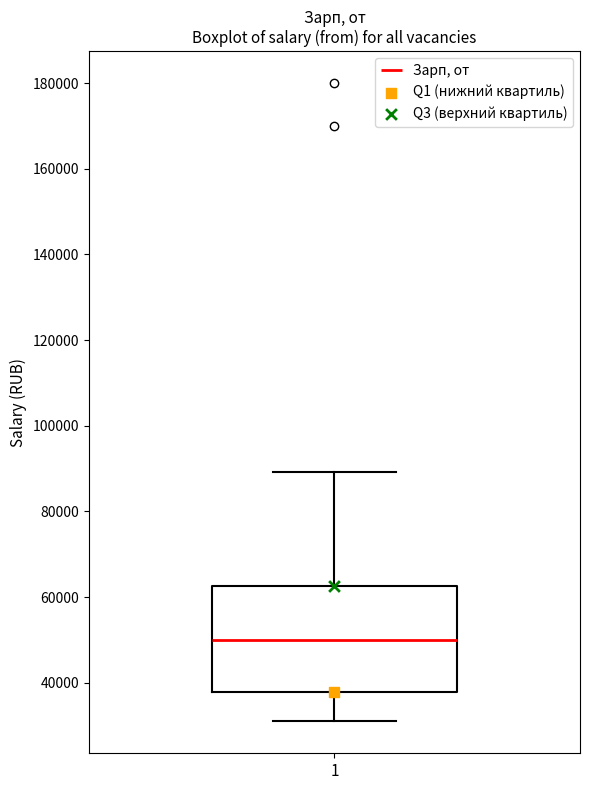

Where is the upper edge of the box at x = 1 on the y-axis? The values are not printed on the chart, so give them approximately, as read against the axis.

62000